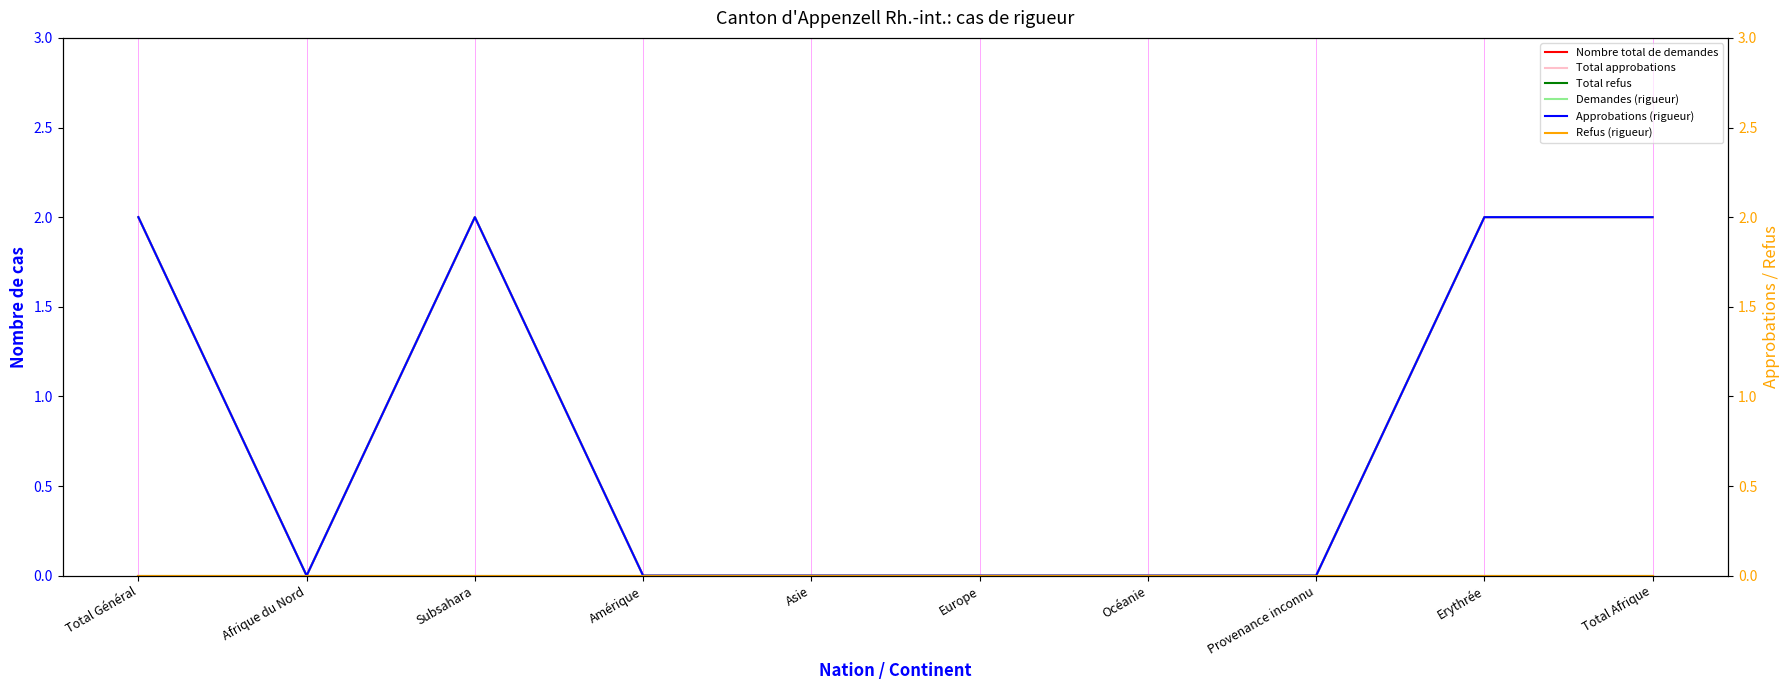

The value of Total refus at Erythrée is 0. True or false?

True